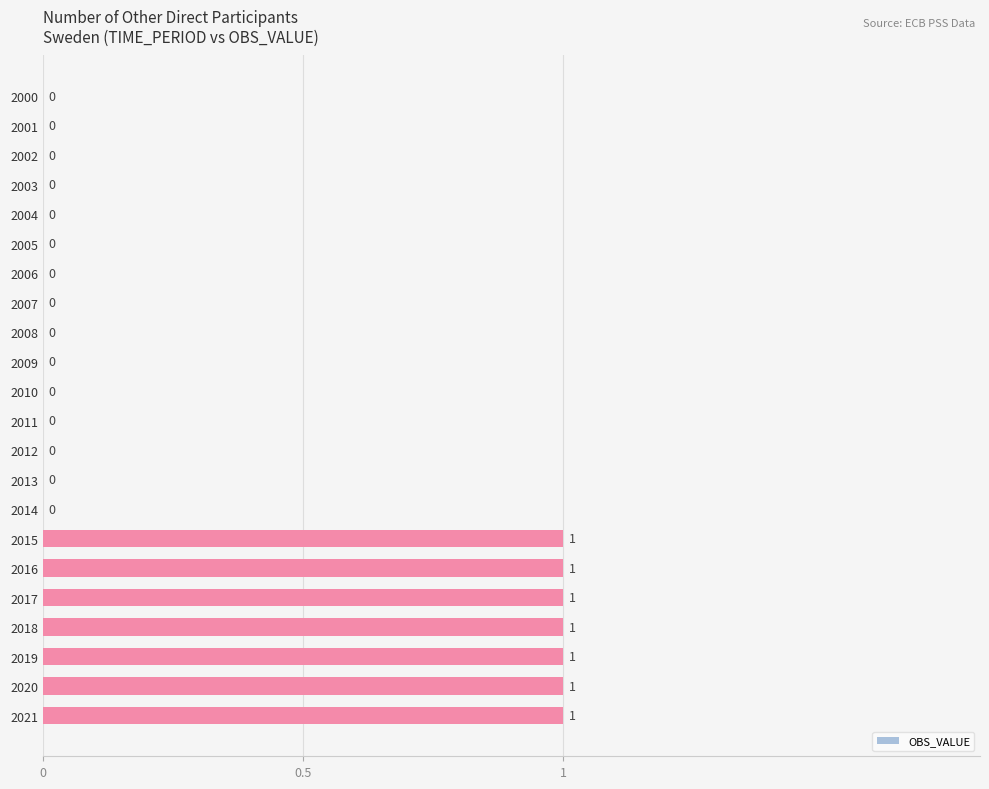

The chart shows a value of 1 at 2015. True or false?

True